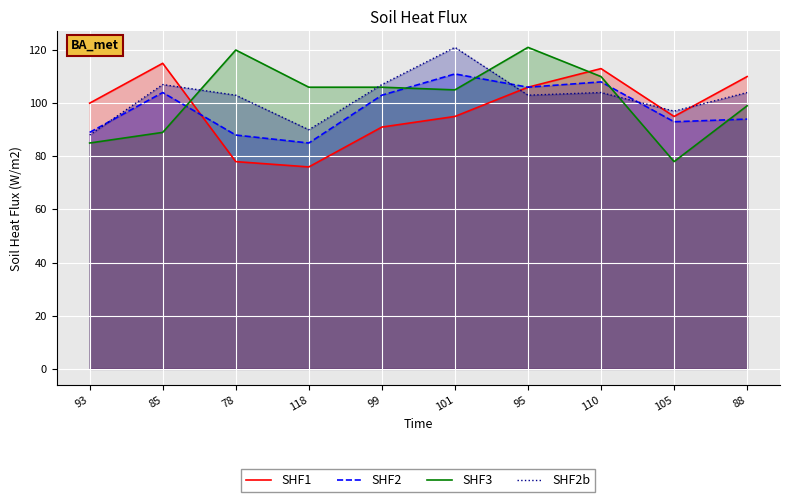

Which series changed the most between 95 and 105?

SHF3